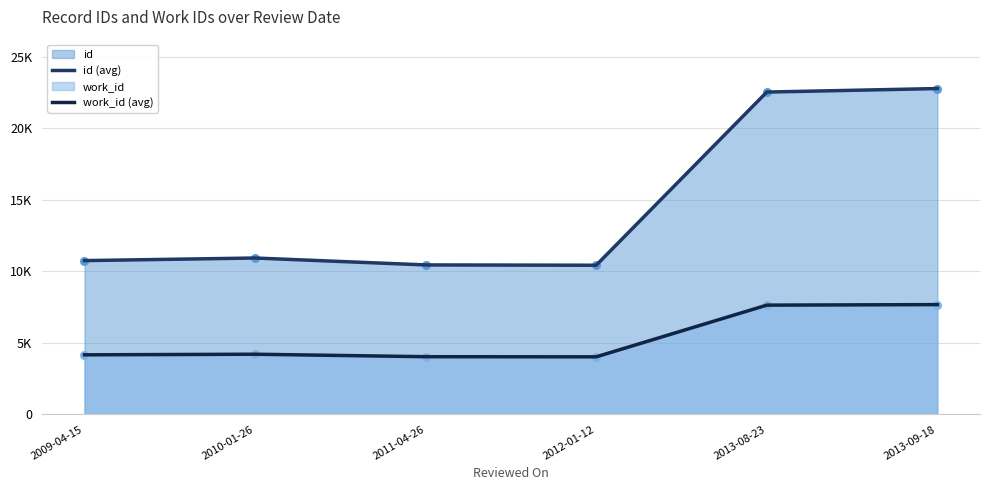

Which series has the largest total across all categories?

id (avg)